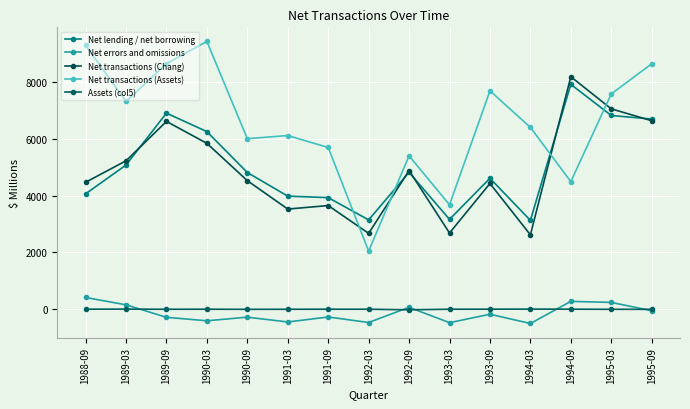

Which category has the lowest value across all series?

1994-03